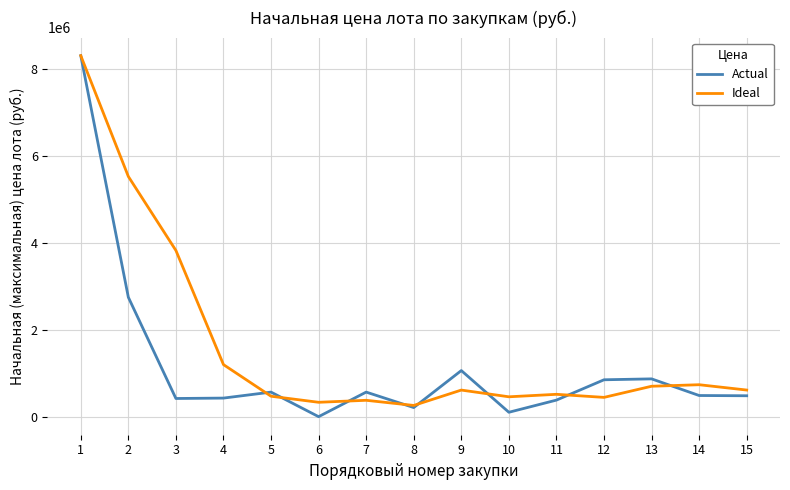

Is the value of Actual at 10 greater than the value of Ideal at 15?

No